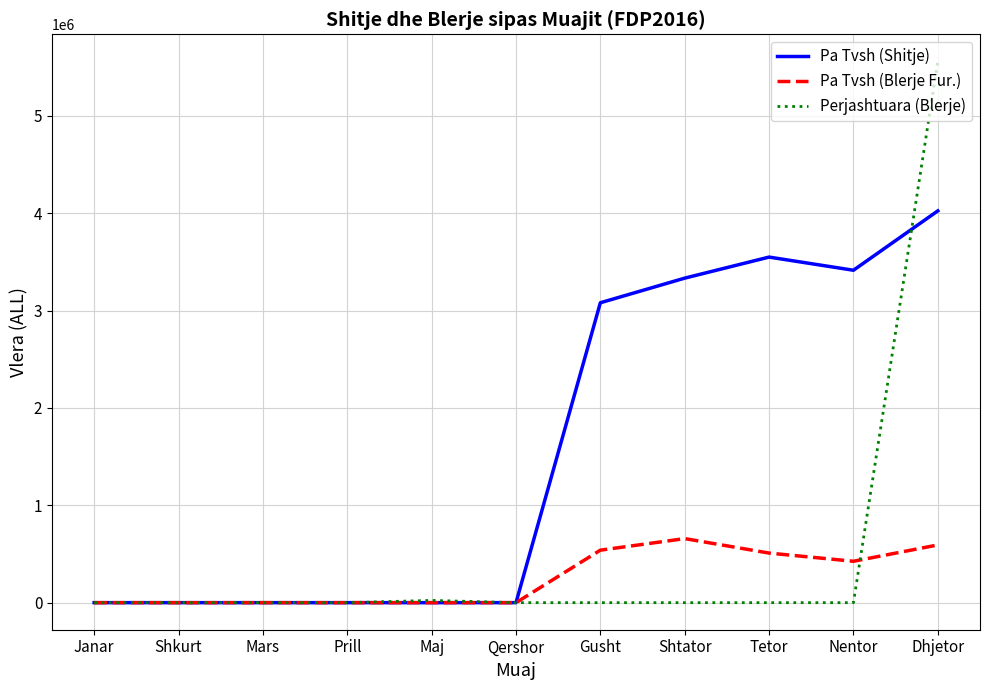

True or false: Pa Tvsh (Blerje Fur.) has a value of 509381 at Tetor.

True